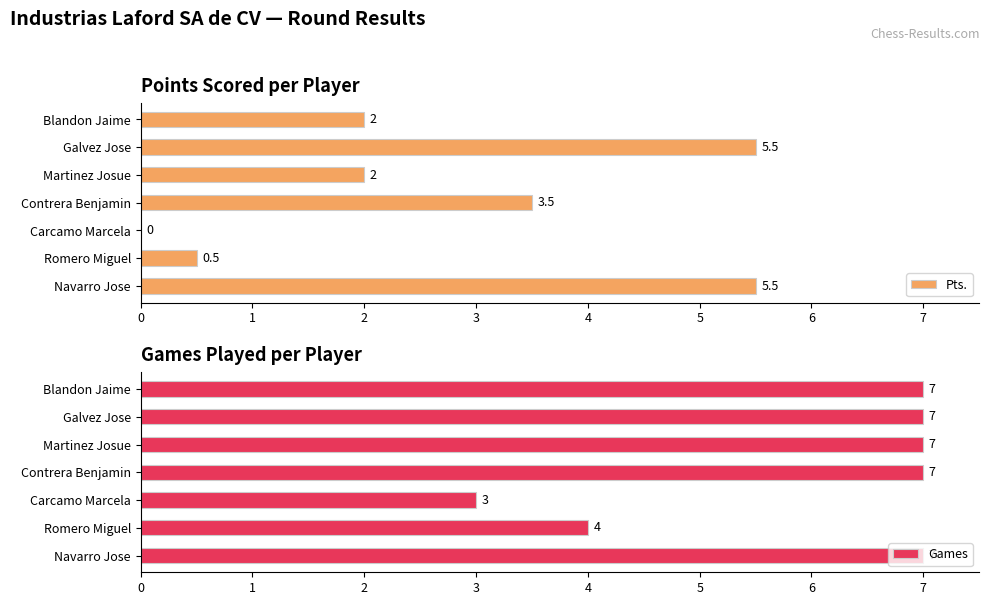

List the series in order of their overall mean, highest first.

Games, Pts.